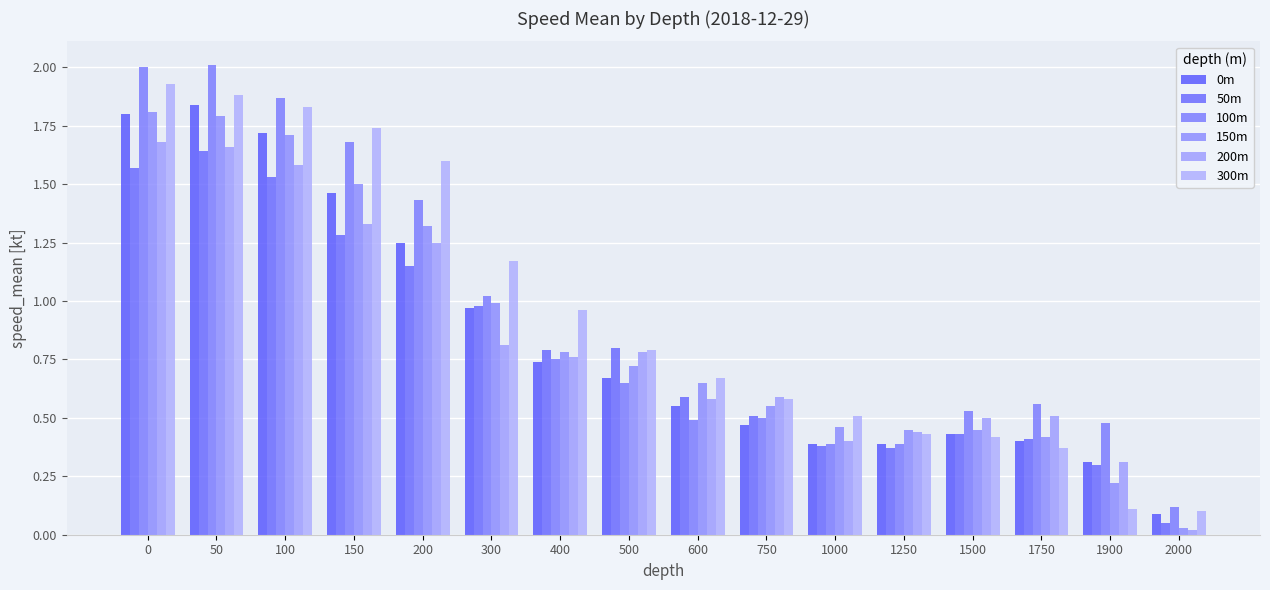

Reading left to right, transcribe all the data shown in this chart.

0m: 0=1.8	50=1.8	100=1.7	150=1.5	200=1.2	300=1.0	400=0.7	500=0.7	600=0.6	750=0.5	1000=0.4	1250=0.4	1500=0.4	1750=0.4	1900=0.3	2000=0.1
50m: 0=1.6	50=1.6	100=1.5	150=1.3	200=1.1	300=1.0	400=0.8	500=0.8	600=0.6	750=0.5	1000=0.4	1250=0.4	1500=0.4	1750=0.4	1900=0.3	2000=0.1
100m: 0=2.0	50=2.0	100=1.9	150=1.7	200=1.4	300=1.0	400=0.8	500=0.7	600=0.5	750=0.5	1000=0.4	1250=0.4	1500=0.5	1750=0.6	1900=0.5	2000=0.1
150m: 0=1.8	50=1.8	100=1.7	150=1.5	200=1.3	300=1.0	400=0.8	500=0.7	600=0.7	750=0.6	1000=0.5	1250=0.5	1500=0.5	1750=0.4	1900=0.2	2000=0.0
200m: 0=1.7	50=1.7	100=1.6	150=1.3	200=1.2	300=0.8	400=0.8	500=0.8	600=0.6	750=0.6	1000=0.4	1250=0.4	1500=0.5	1750=0.5	1900=0.3	2000=0.0
300m: 0=1.9	50=1.9	100=1.8	150=1.7	200=1.6	300=1.2	400=1.0	500=0.8	600=0.7	750=0.6	1000=0.5	1250=0.4	1500=0.4	1750=0.4	1900=0.1	2000=0.1